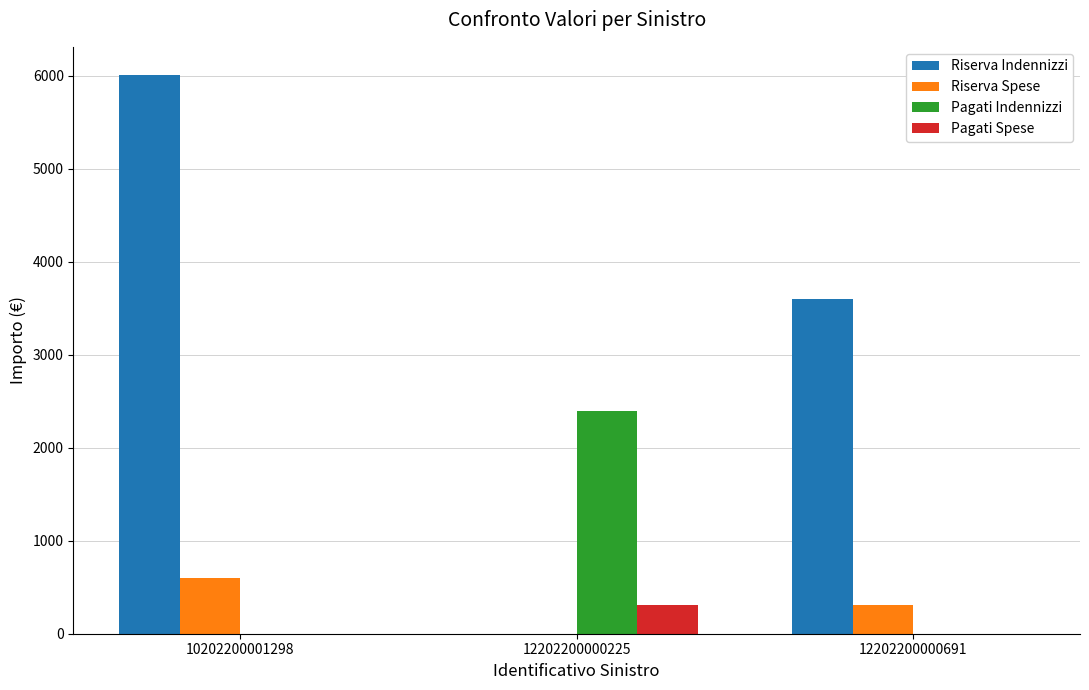

What is the greatest value displayed?

6010